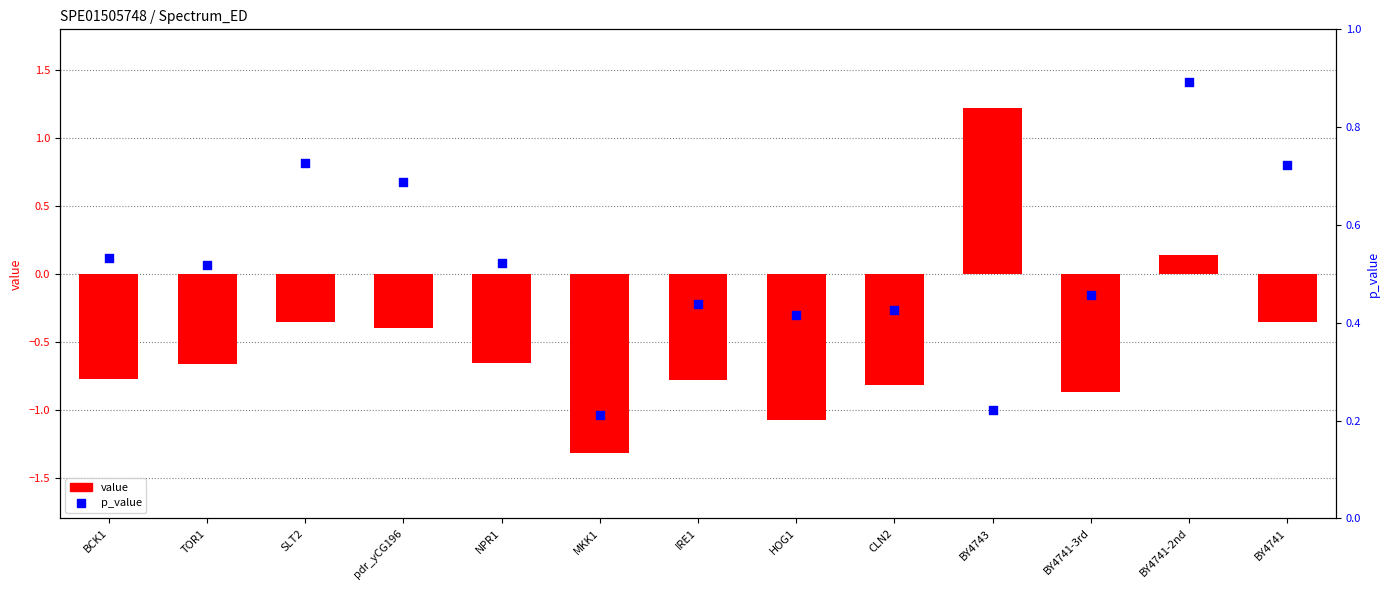

Which series reaches the maximum Y coordinate?

value